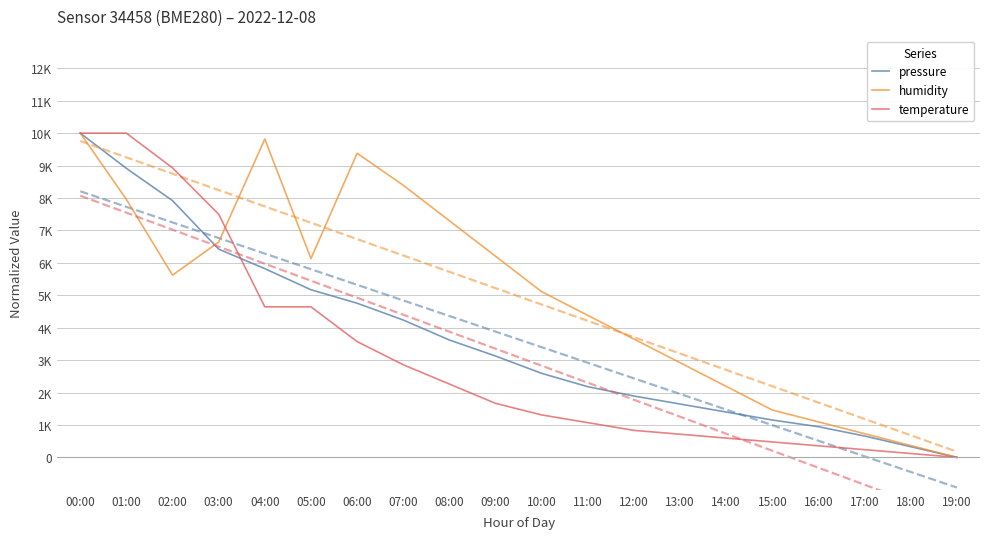

The temperature series shows 1303.6 at 04:00. True or false?

False